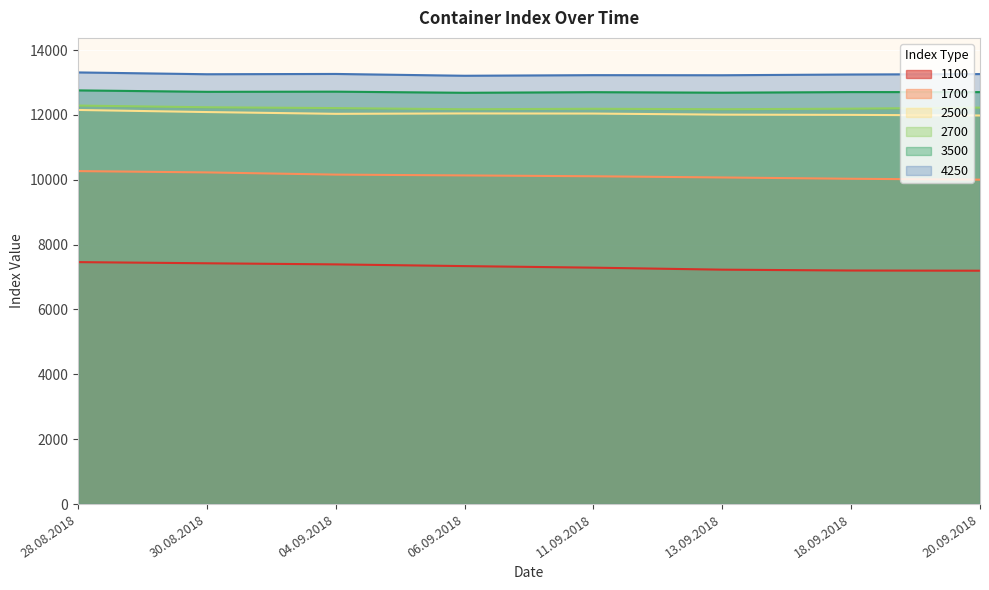

What is the difference between the second highest and minimum values in the 2500 series?

106